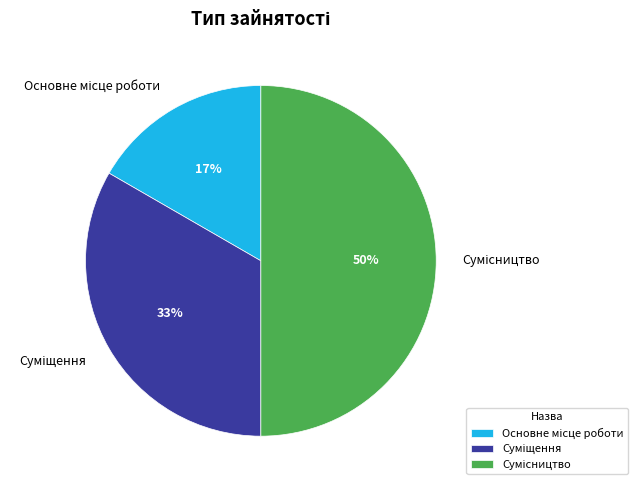

To the nearest percent, what is the difference between the largest and smallest slice percentages?

33%